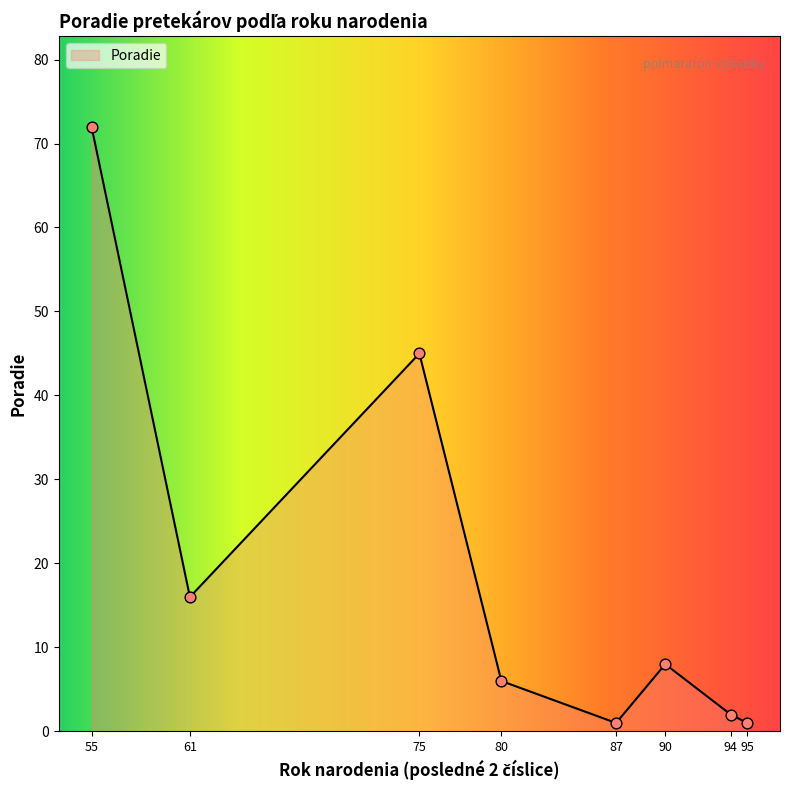

Between 94 and 80, which is larger?

80